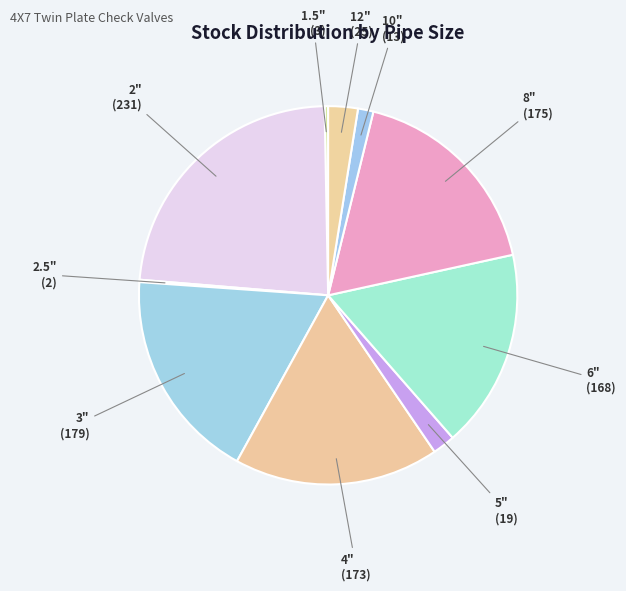

Count the number of slices in the pie.

10